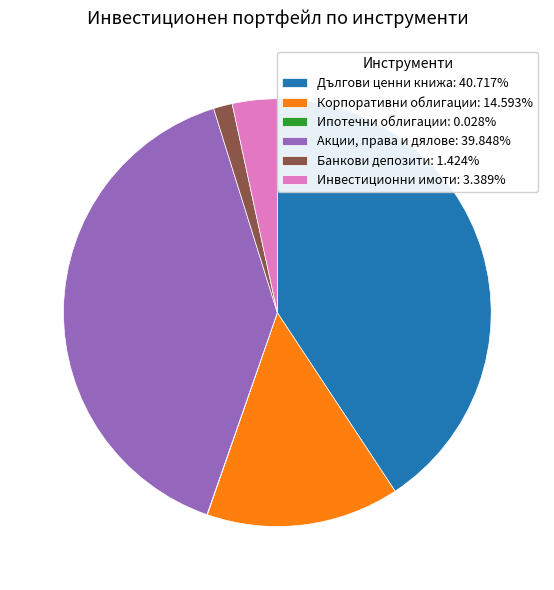

Do Банкови депозити: 1.424% and Дългови ценни книжа: 40.717% together represent more than half of the pie?

No